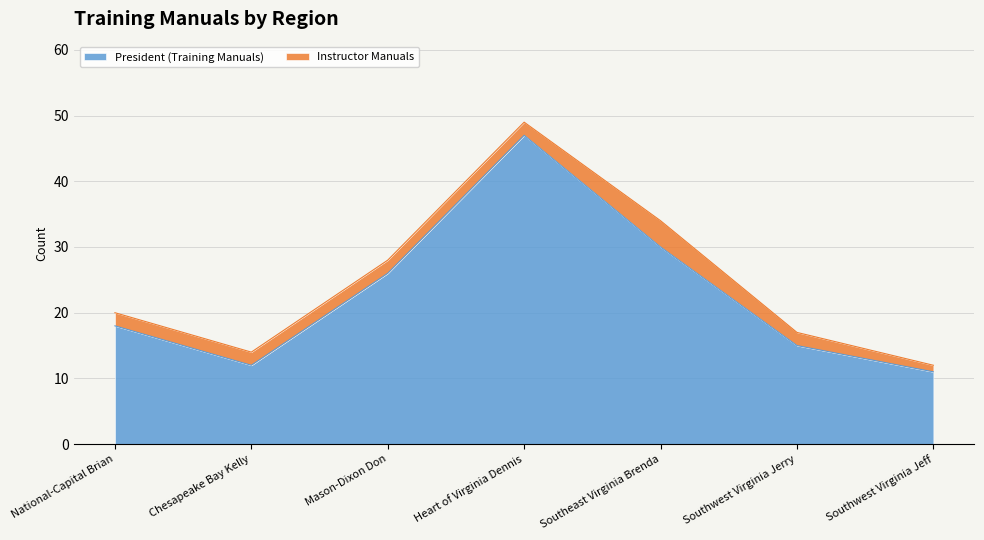

Reading left to right, list all the values displayed in this chart.

National-Capital Brian=18	Chesapeake Bay Kelly=12	Mason-Dixon Don=26	Heart of Virginia Dennis=47	Southeast Virginia Brenda=30	Southwest Virginia Jerry=15	Southwest Virginia Jeff=11